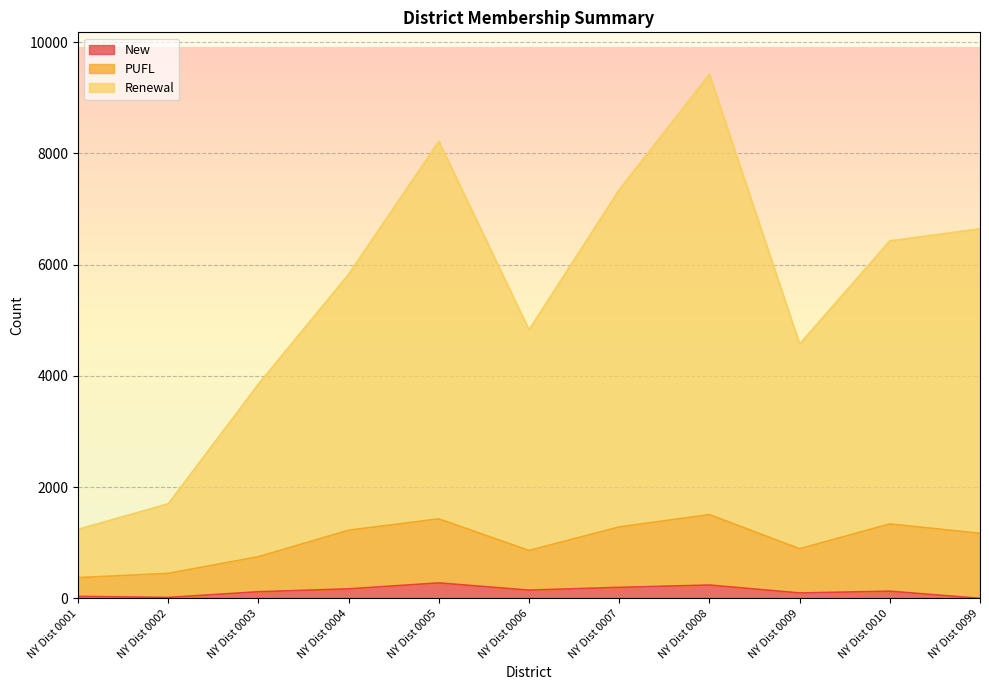

What is the difference between the highest and lowest values at NY Dist 0001?

1205